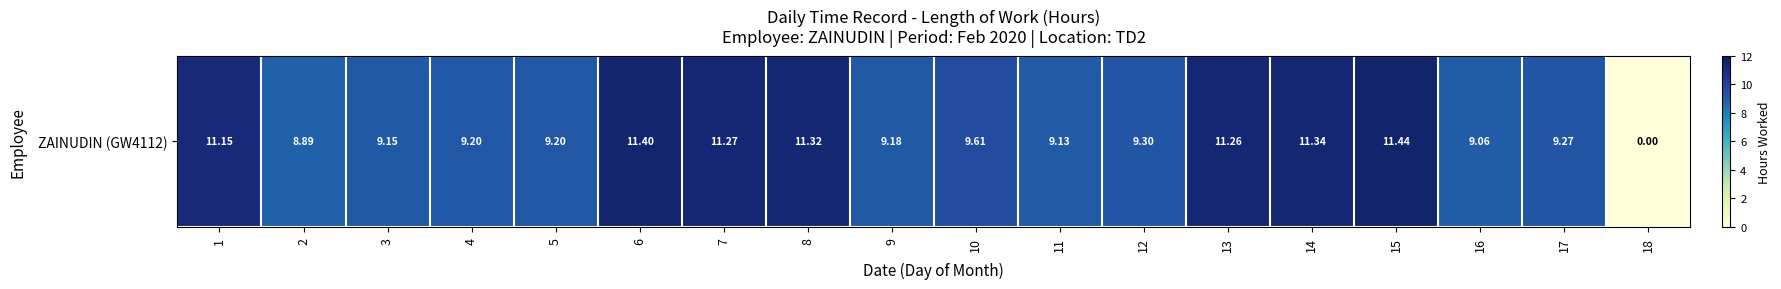

What is the approximate value at 3?

9.2